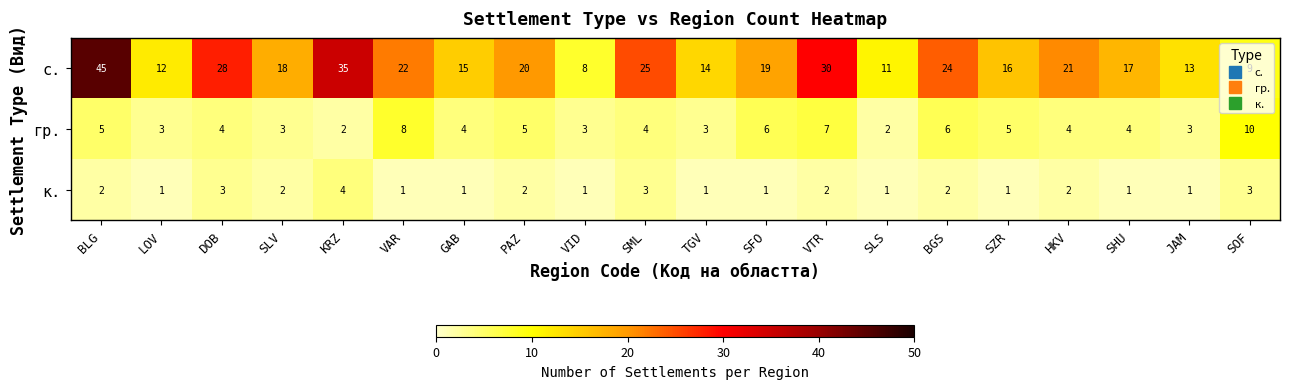

What is the spread (max minus min) of values at BGS?

22